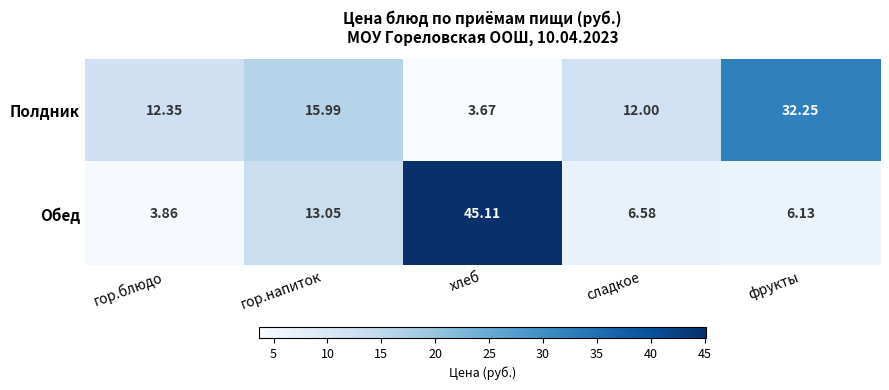

How many data points does each series have?

5